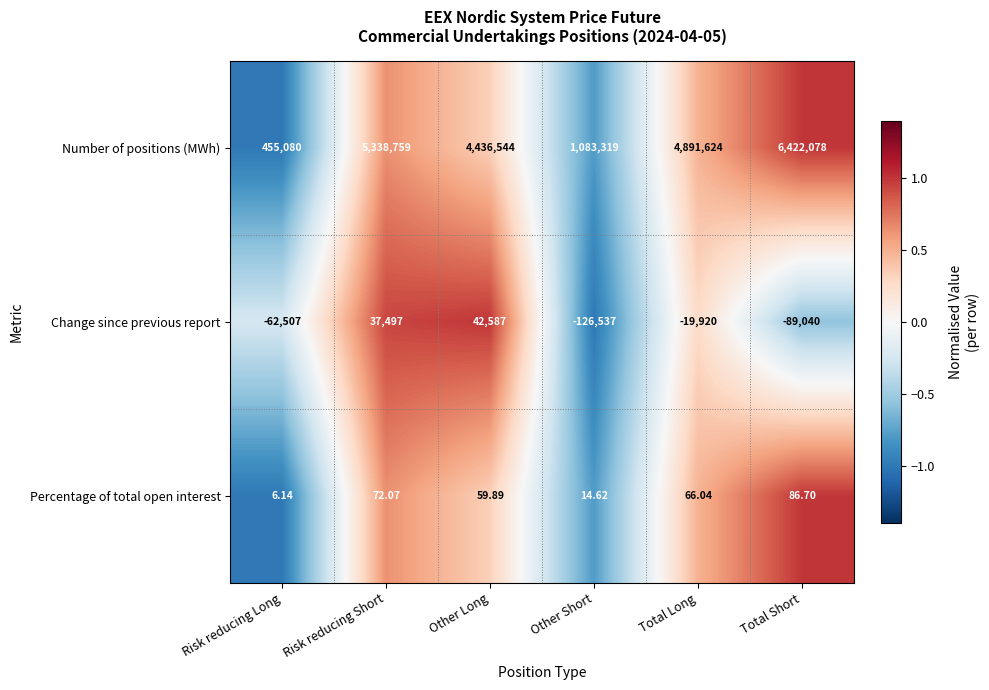

At which label does Percentage of total open interest first exceed 66?

Risk reducing Short